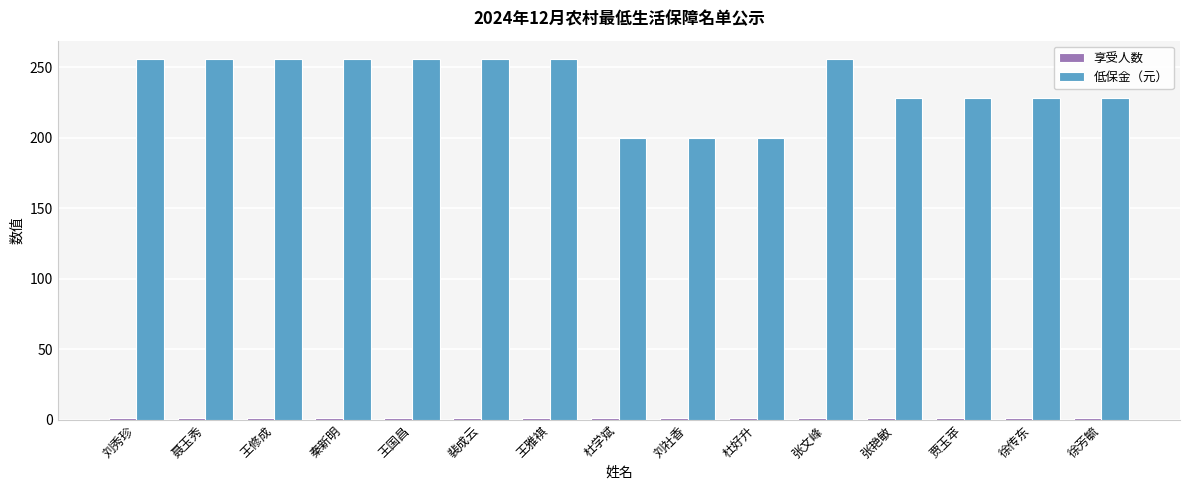

Is it true that 低保金（元） equals 77 at 张艳敏?

False